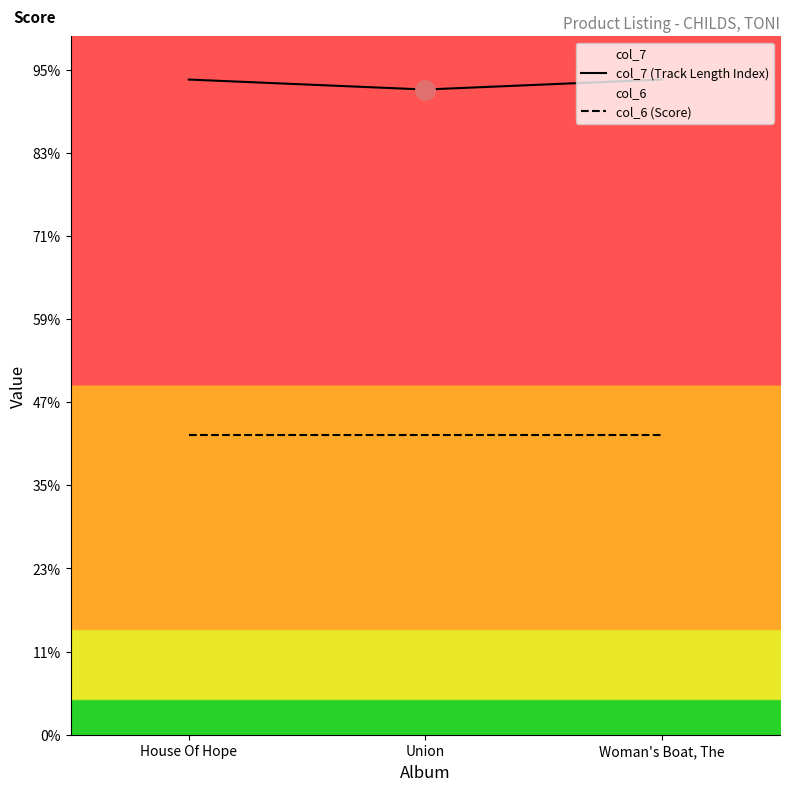

The value of col_7 (Track Length Index) at House Of Hope is 73. True or false?

False